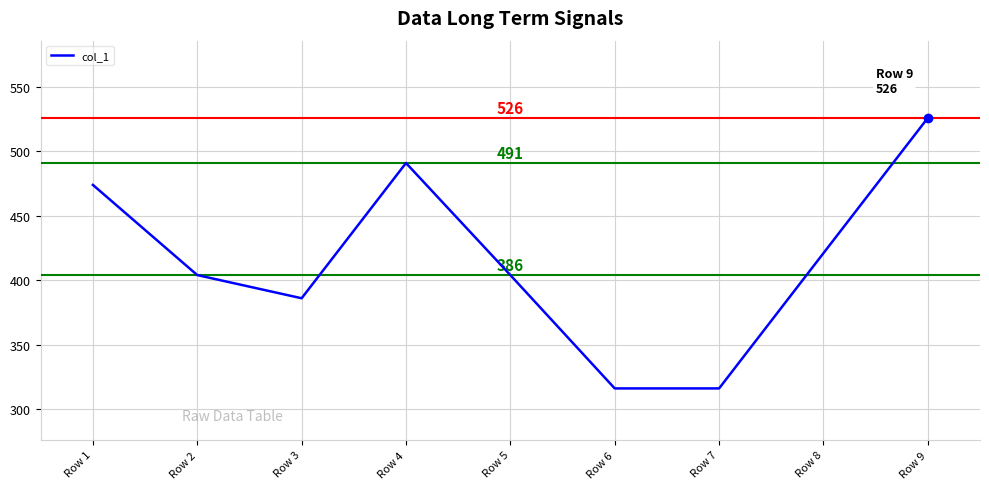

How many lines are shown in the chart?

1